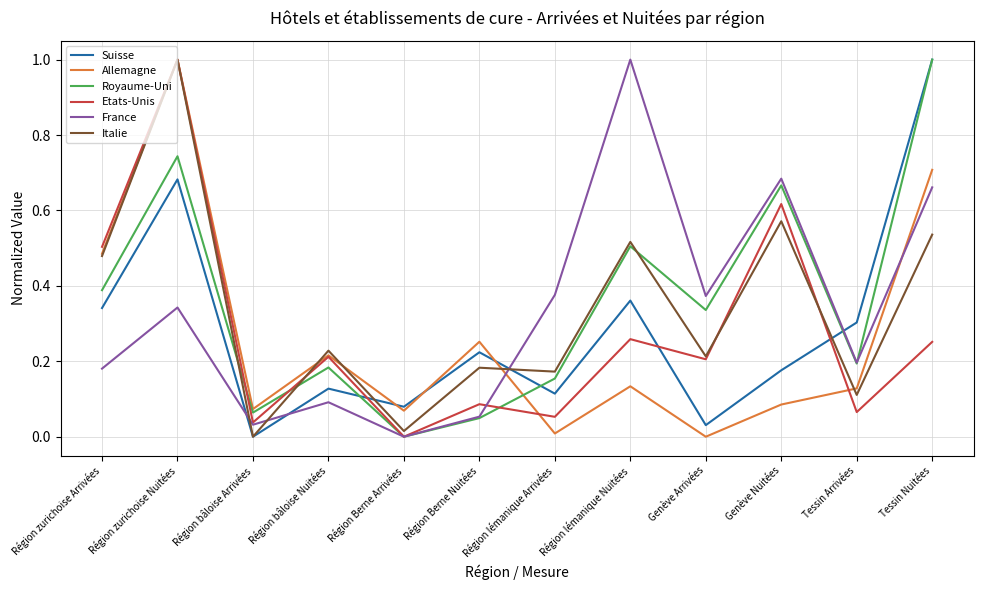

Which series ends up on top after the final intersection of Suisse and France?

Suisse